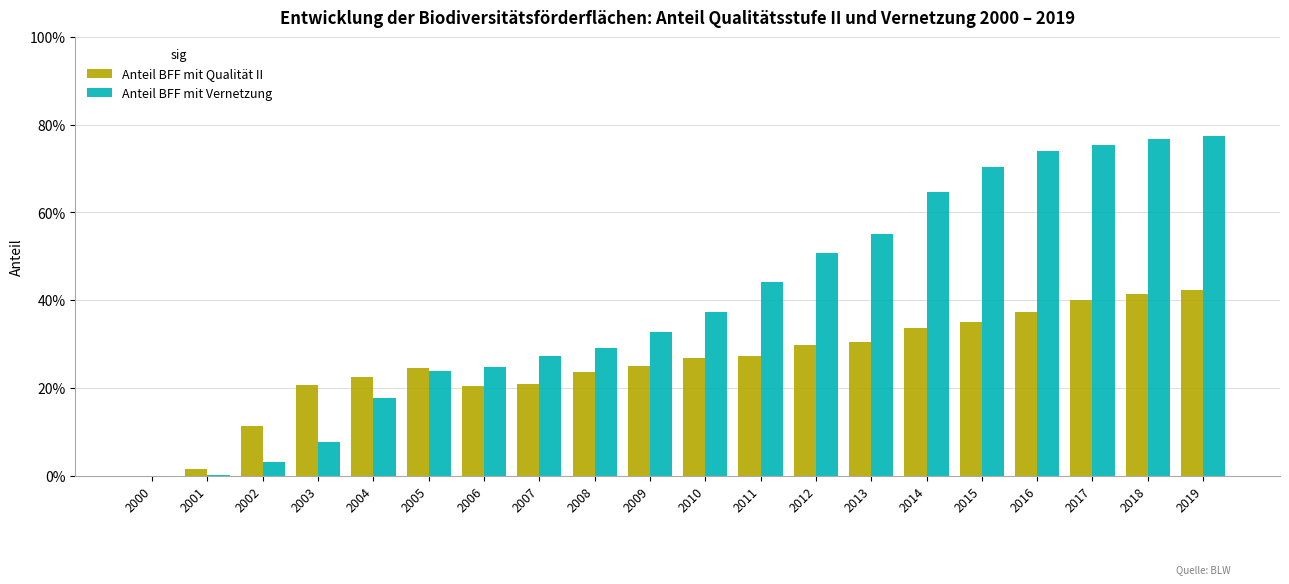

Where is Anteil BFF mit Qualität II nearest to the value 0?

2000